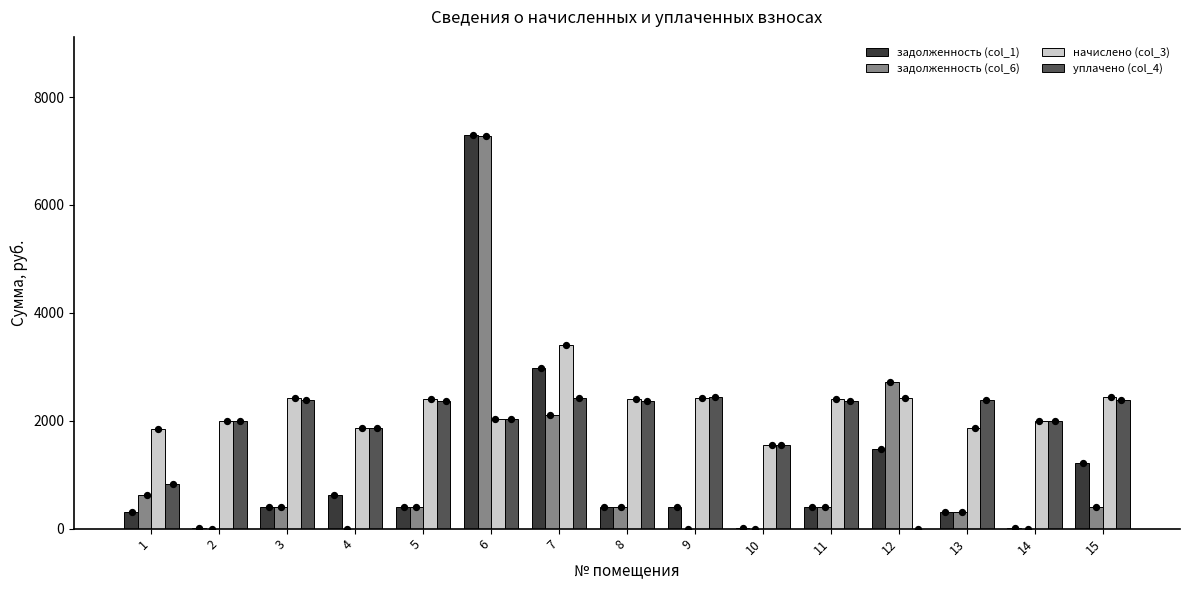

Is the value of начислено (col_3) at 9 greater than the value of задолженность (col_6) at 9?

Yes